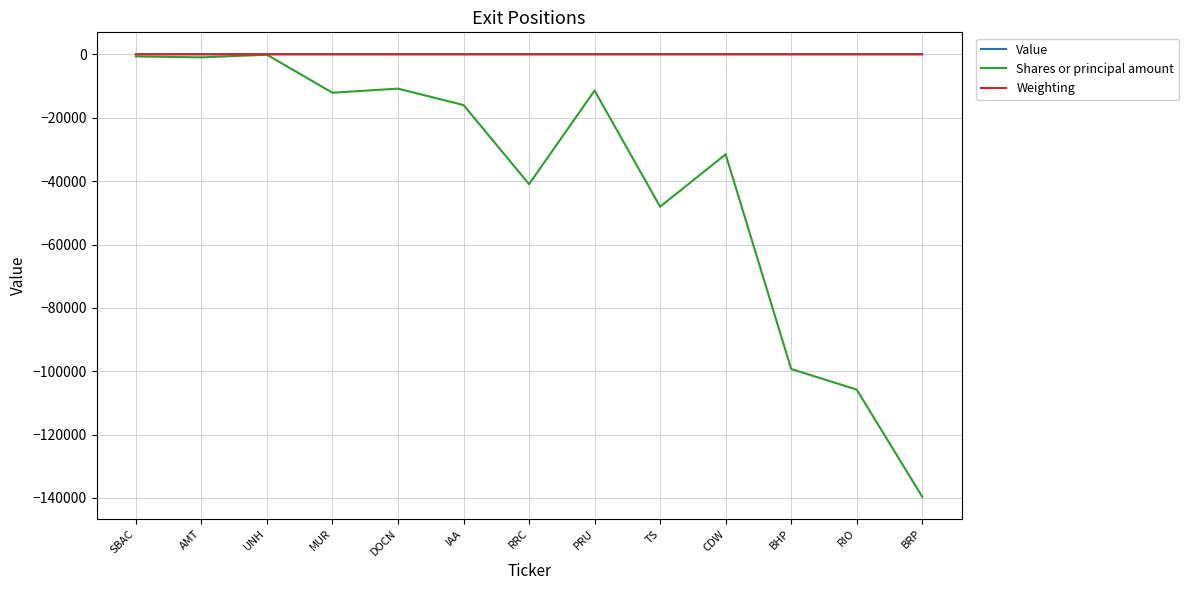

The value of Shares or principal amount at PRU is -11406.0. True or false?

True